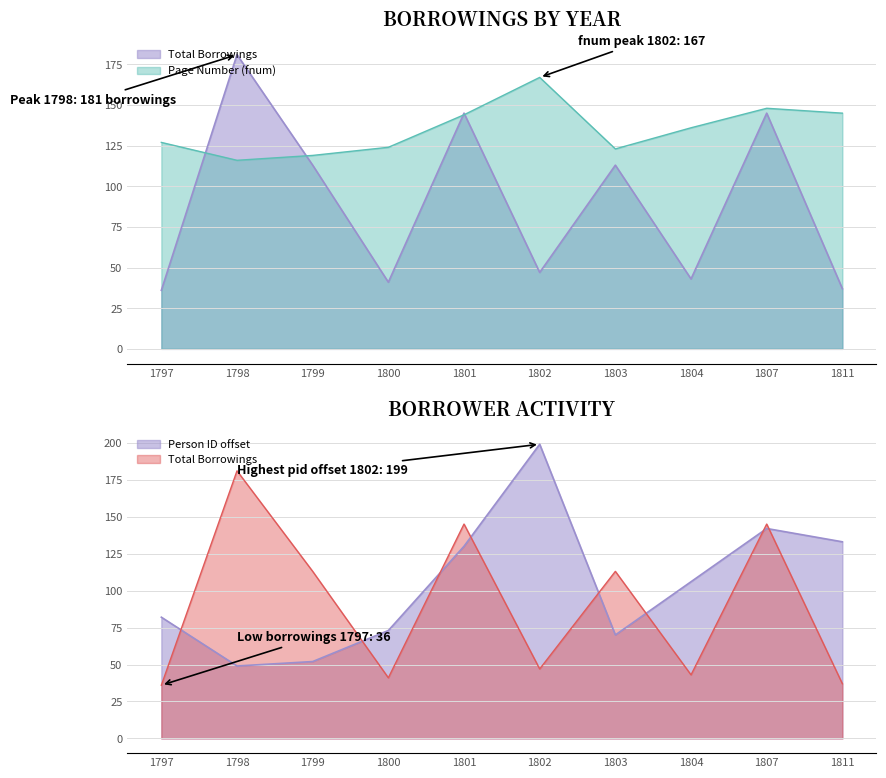

Rank the series by their maximum value, from lowest to highest.

Page Number (fnum), Total Borrowings, Person ID (pid)